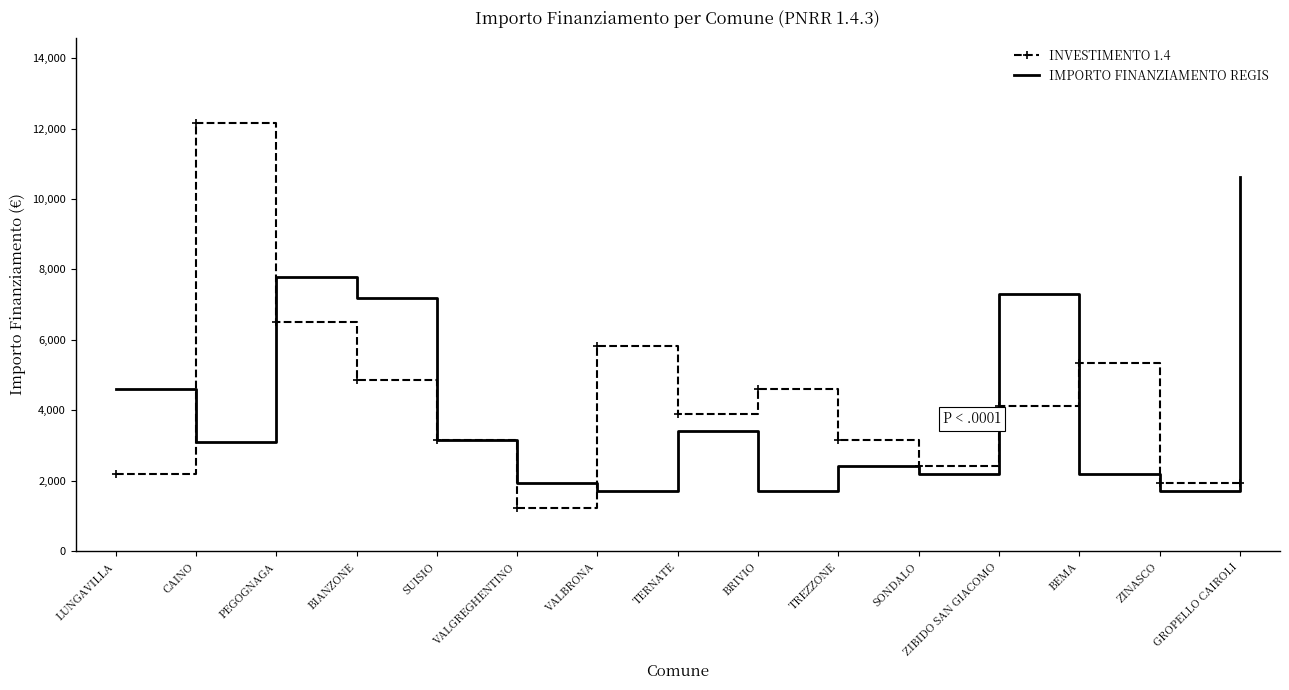

Is the value of INVESTIMENTO 1.4 at VALBRONA greater than the value of IMPORTO FINANZIAMENTO REGIS at TREZZONE?

Yes